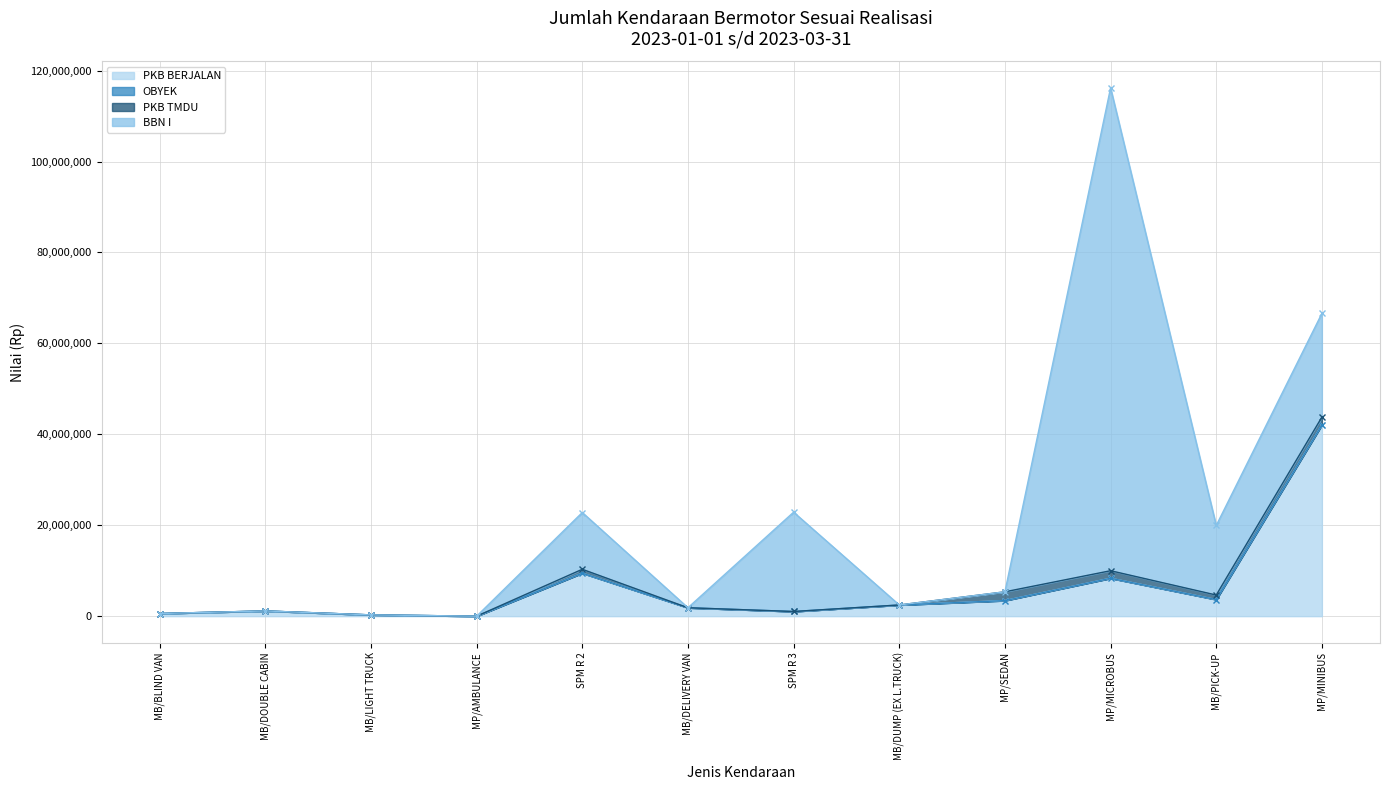

Is it true that PKB BERJALAN equals 3657063 at MB/PICK-UP?

True